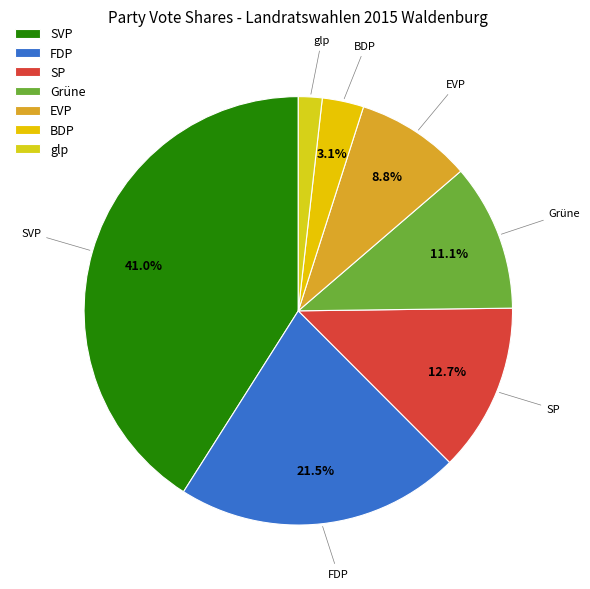

Combined, do BDP and SVP account for over 50%?

No